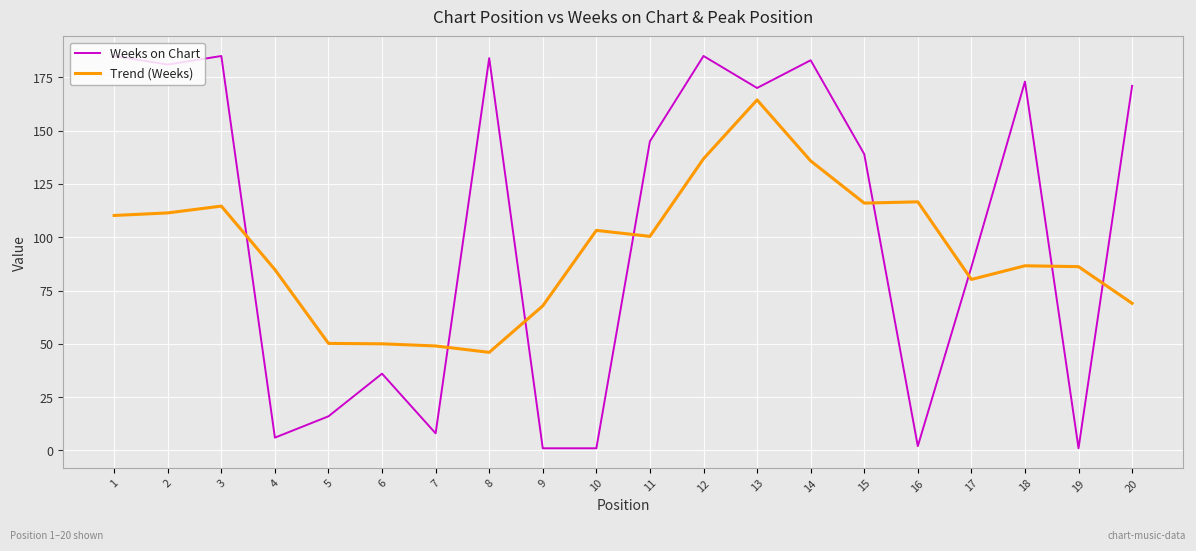

List the series in order of their overall mean, lowest first.

Trend (Weeks), Weeks on Chart